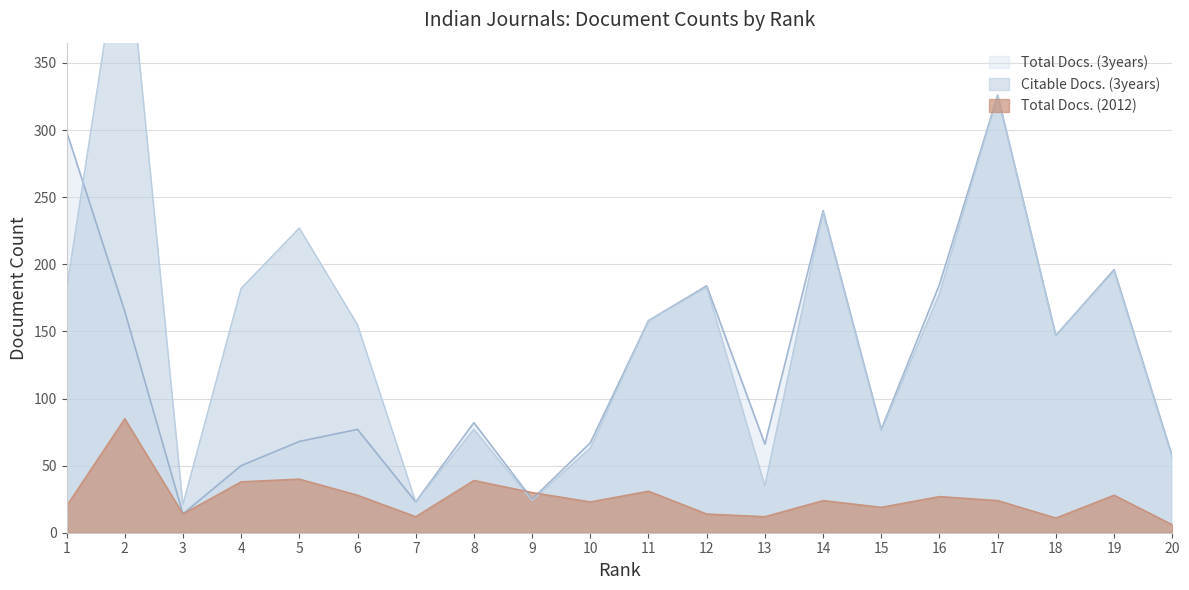

Where is the first local maximum for Total Docs. (2012)?

2